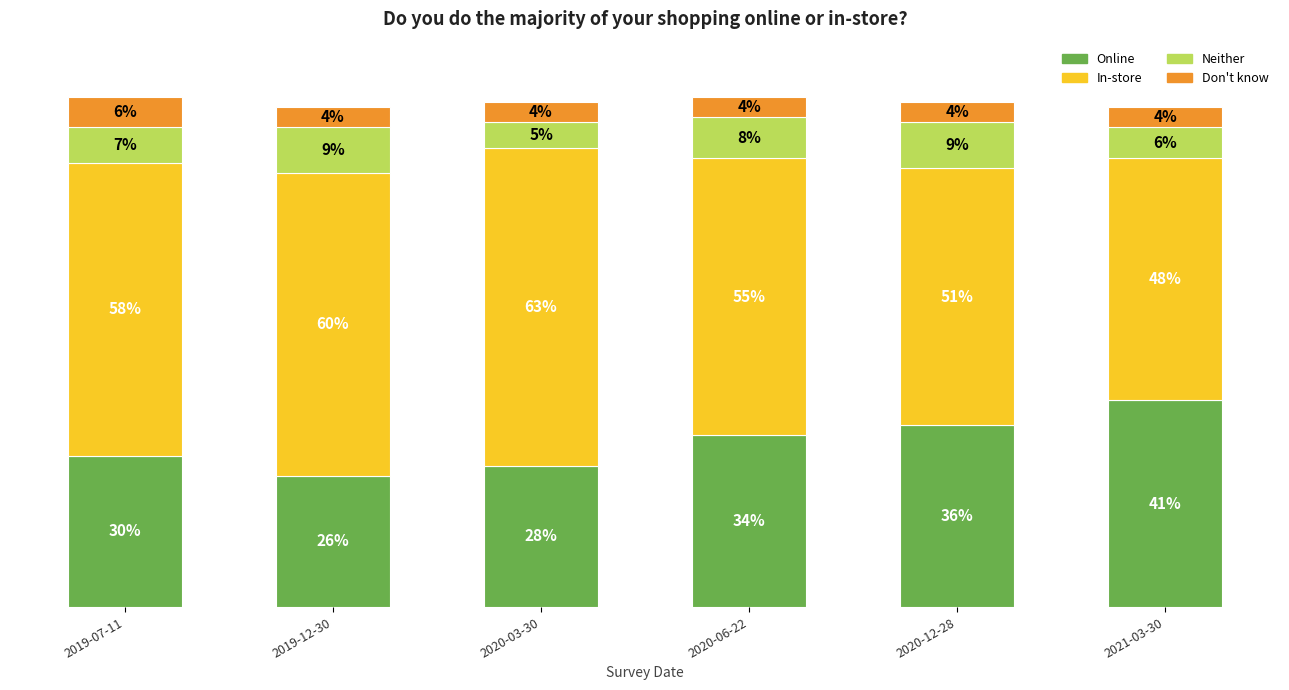

Does the chart contain stacked bars?

Yes